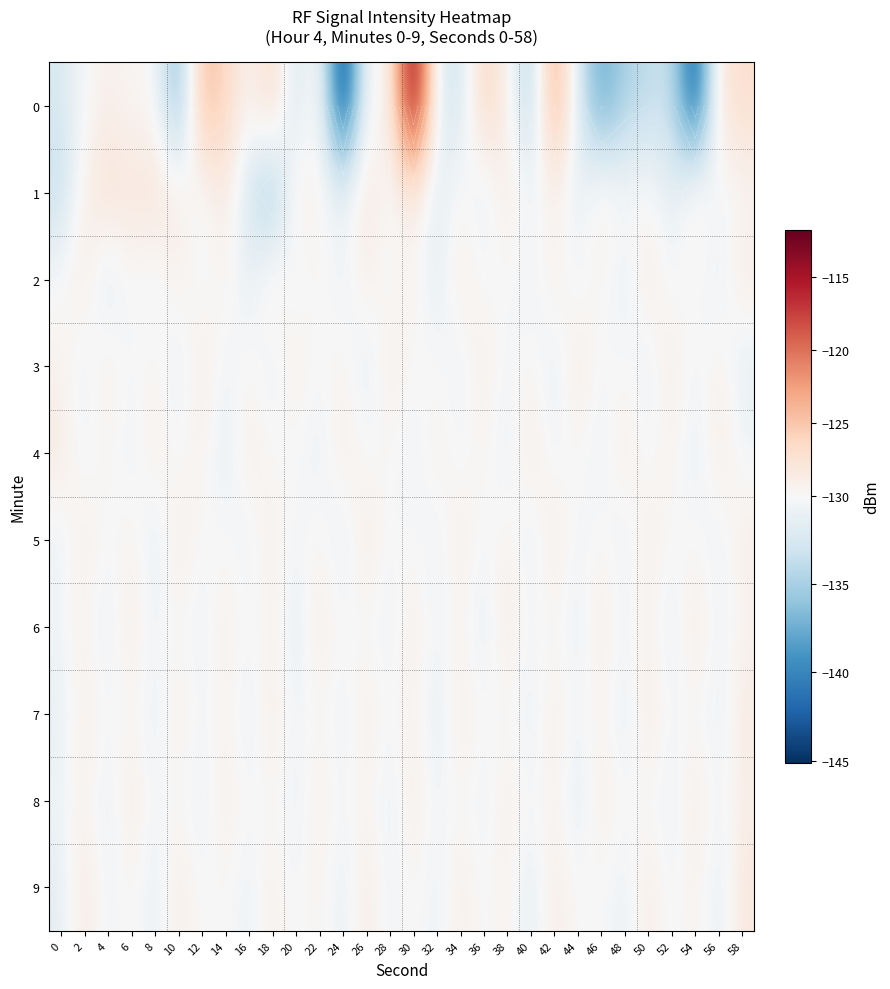

Between 58 and 54, which is larger?

58